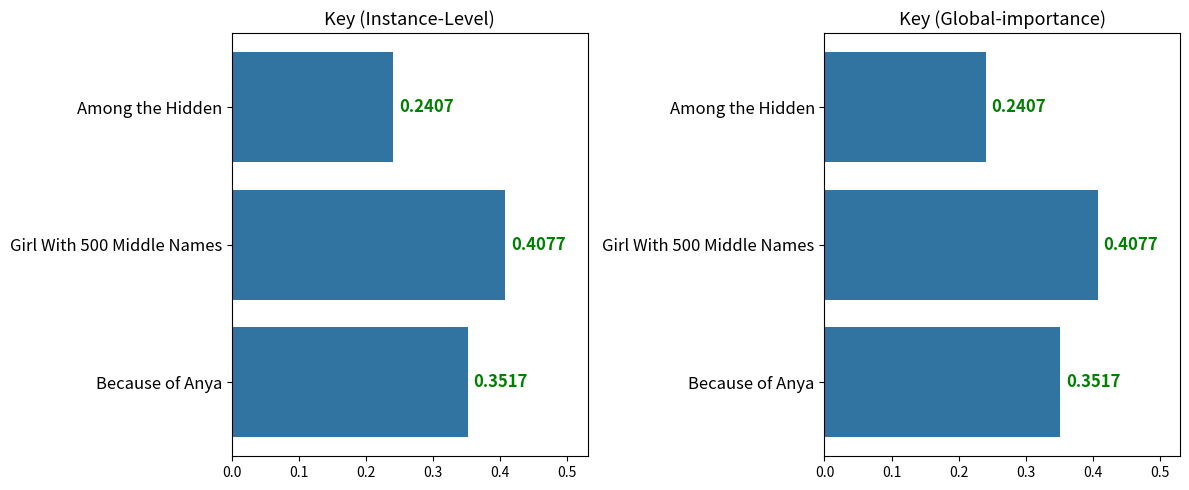

What is the value of the 2nd bar from the left?

0.4